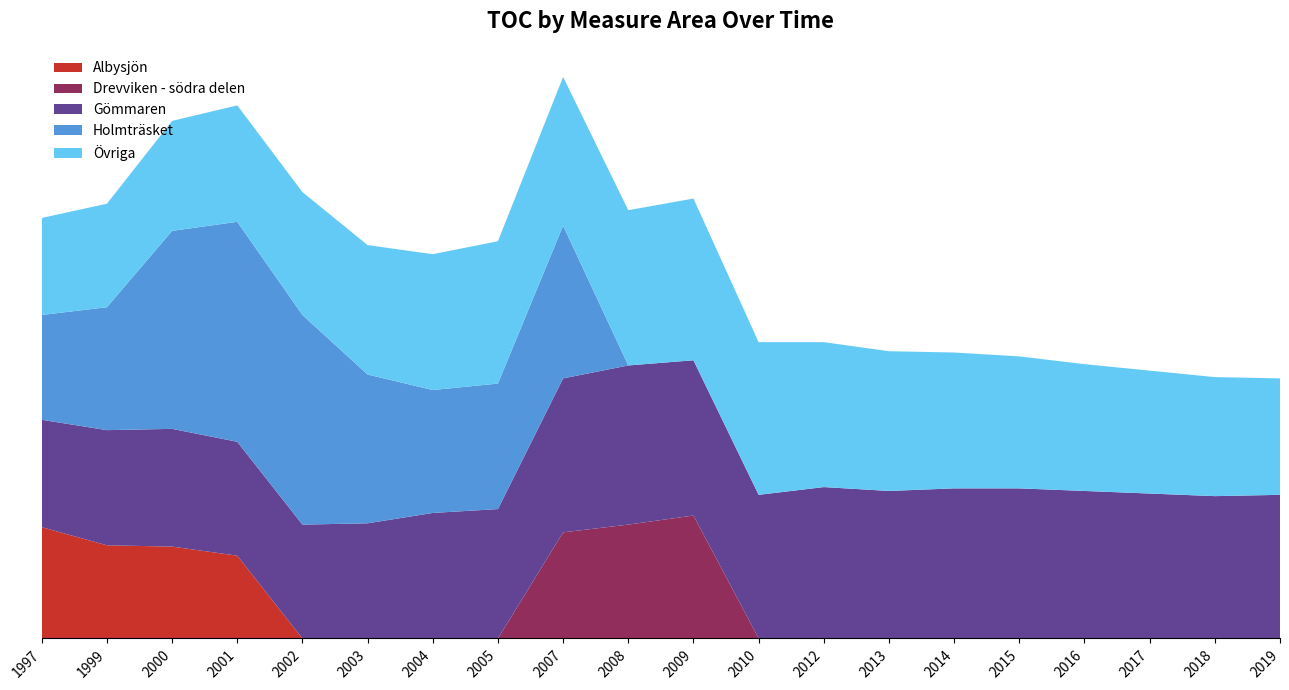

Reading left to right, what are all the values shown in this chart?

Albysjön: 1997=8.6	1999=7.2	2000=7.1	2001=6.4	2002=0.0	2003=0.0	2004=0.0	2005=0.0	2007=0.0	2008=0.0	2009=0.0	2010=0.0	2012=0.0	2013=0.0	2014=0.0	2015=0.0	2016=0.0	2017=0.0	2018=0.0	2019=0.0
Drevviken - södra delen: 1997=0.0	1999=0.0	2000=0.0	2001=0.0	2002=0.0	2003=0.0	2004=0.0	2005=0.0	2007=8.2	2008=8.8	2009=9.5	2010=0.0	2012=0.0	2013=0.0	2014=0.0	2015=0.0	2016=0.0	2017=0.0	2018=0.0	2019=0.0
Gömmaren: 1997=8.3	1999=8.9	2000=9.1	2001=8.8	2002=8.8	2003=8.9	2004=9.7	2005=10.0	2007=11.9	2008=12.3	2009=12.0	2010=11.1	2012=11.7	2013=11.4	2014=11.6	2015=11.6	2016=11.4	2017=11.2	2018=11.0	2019=11.1
Holmträsket: 1997=8.1	1999=9.5	2000=15.3	2001=17.0	2002=16.2	2003=11.5	2004=9.5	2005=9.7	2007=11.8	2008=0.0	2009=0.0	2010=0.0	2012=0.0	2013=0.0	2014=0.0	2015=0.0	2016=0.0	2017=0.0	2018=0.0	2019=0.0
Övriga: 1997=7.5	1999=8.0	2000=8.5	2001=9.0	2002=9.5	2003=10.0	2004=10.5	2005=11.0	2007=11.5	2008=12.0	2009=12.5	2010=11.8	2012=11.2	2013=10.8	2014=10.5	2015=10.2	2016=9.8	2017=9.5	2018=9.2	2019=9.0